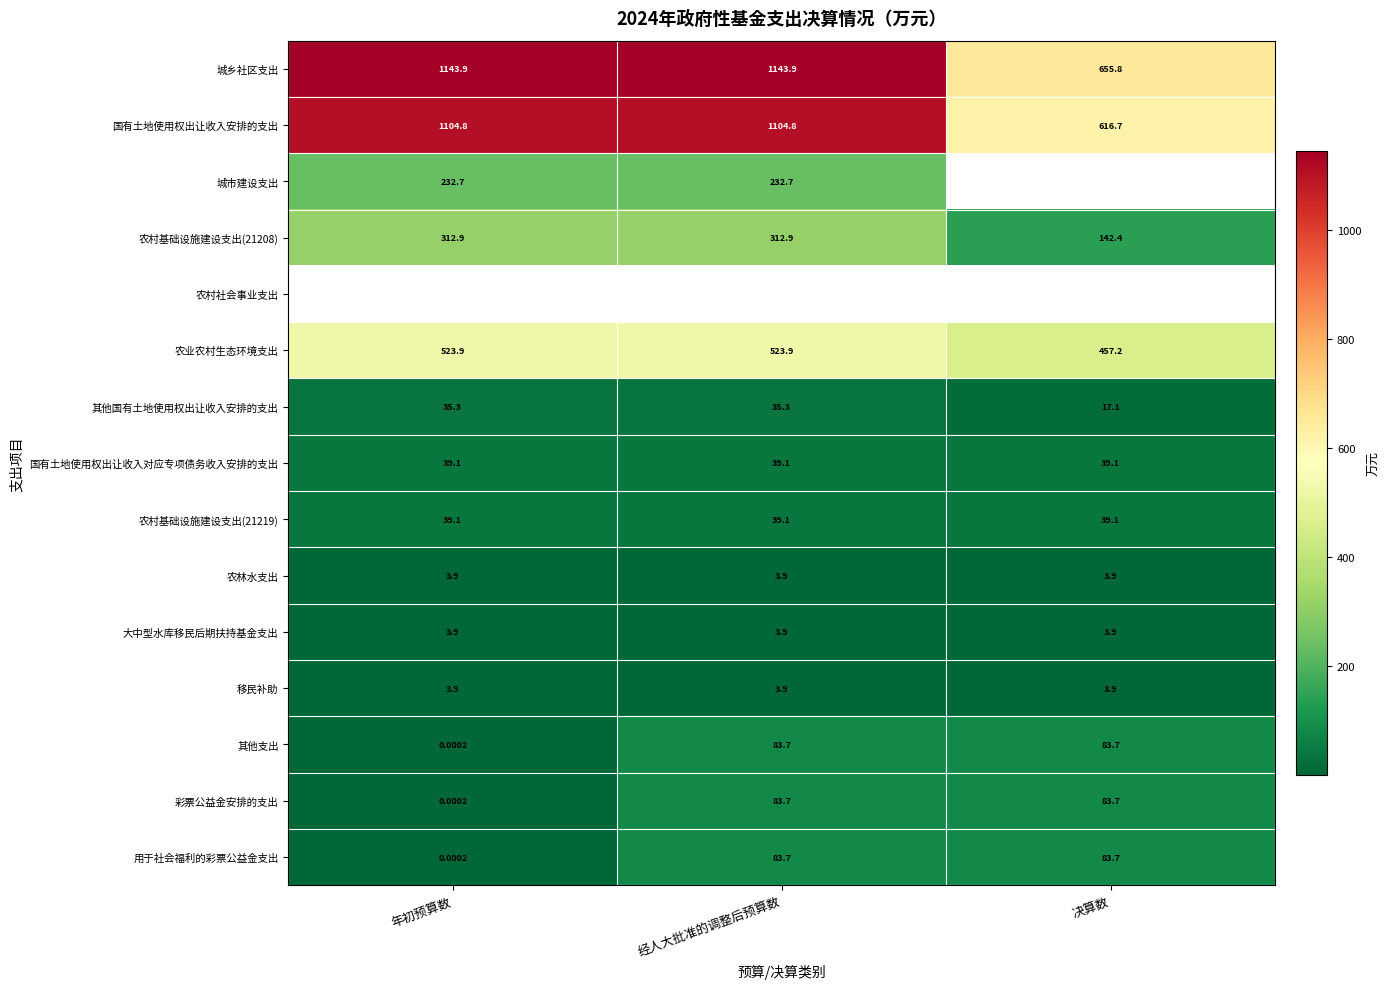

At which label does 农业农村生态环境支出 first exceed 523?

年初预算数